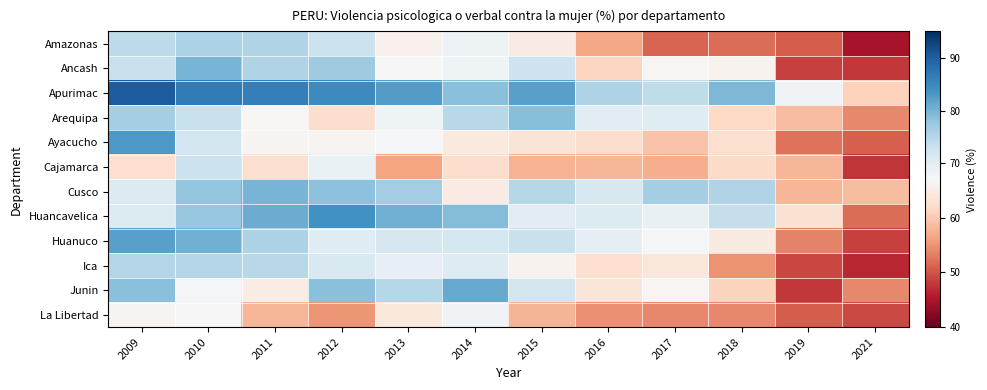

Count the number of categories in the chart.

12